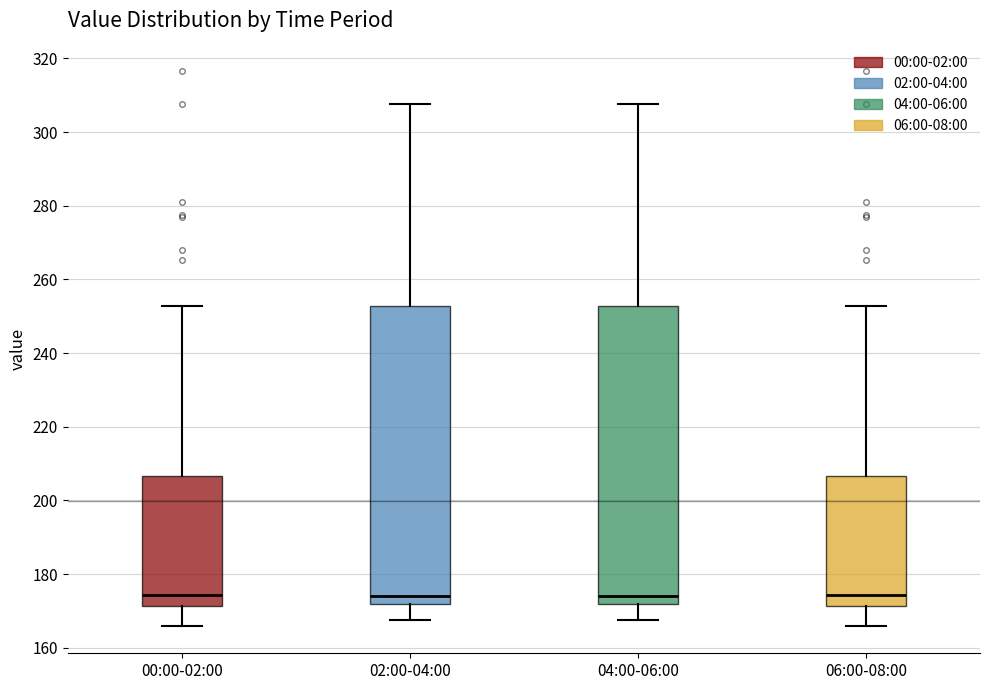

Where does the median line of the box for 04:00-06:00 sit on the y-axis? The values are not printed on the chart, so give them approximately, as read against the axis.

174